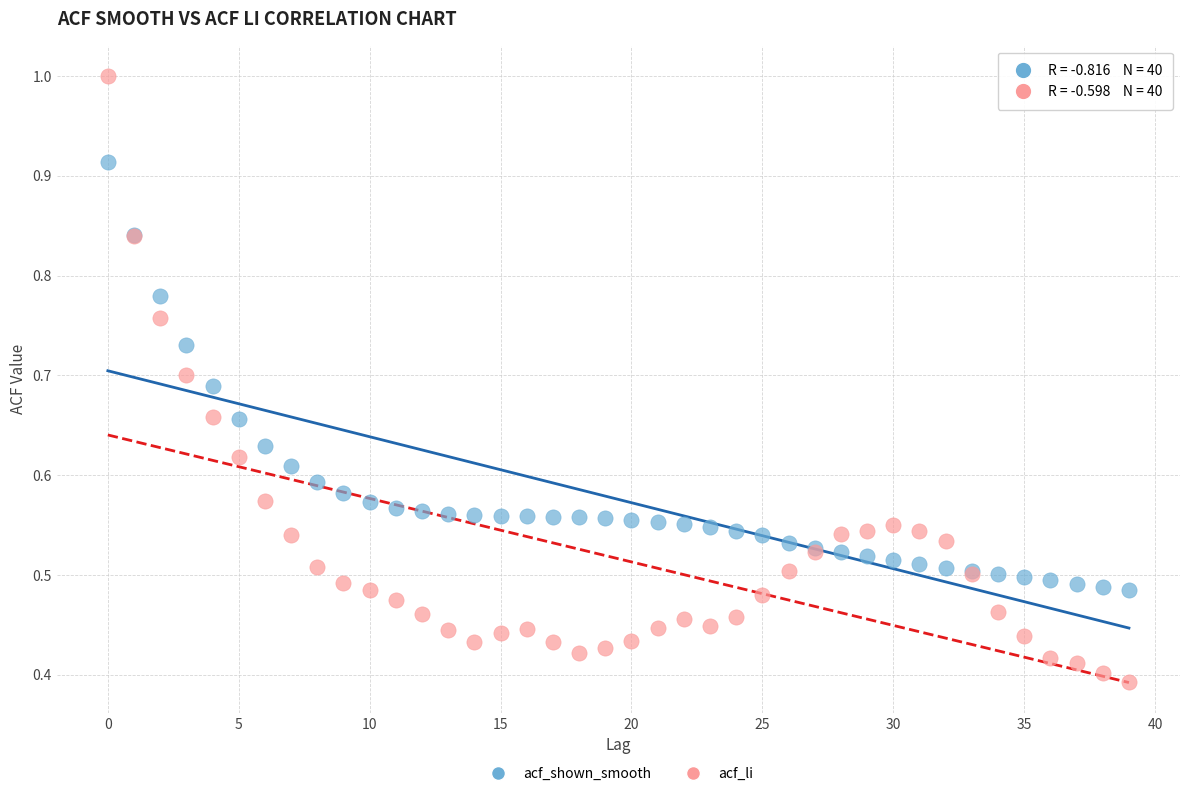

Which series contains the lowest Y value?

acf_li